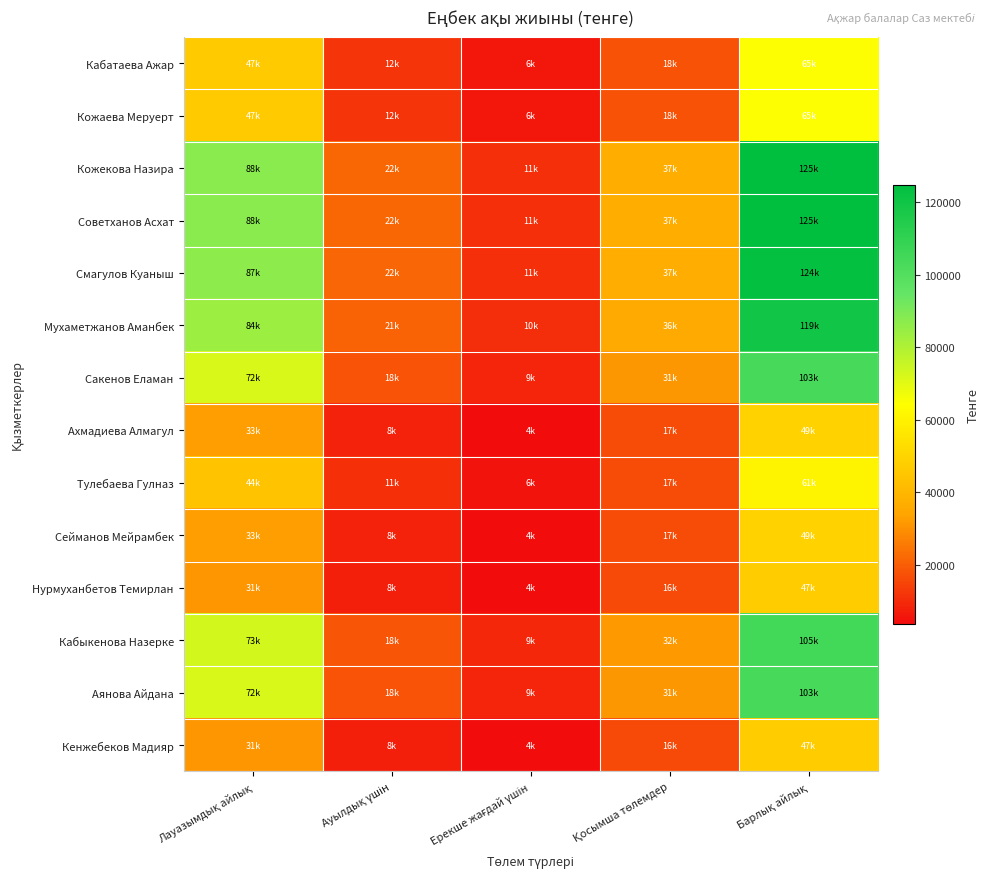

What is the minimum value shown in the chart?

3893.3